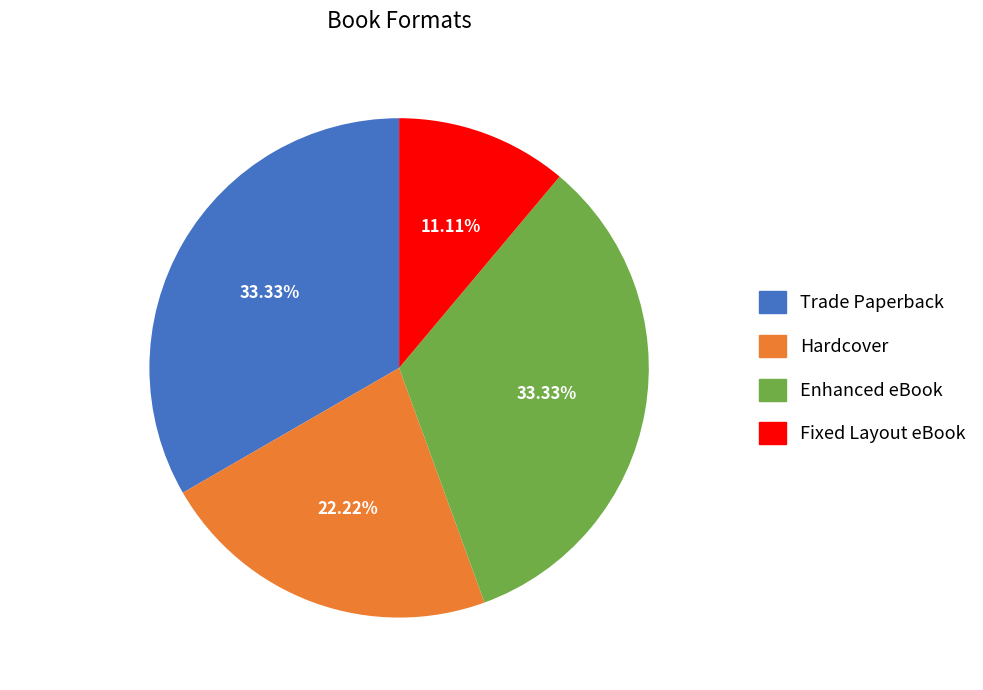

What is the smallest slice in the pie chart?

Fixed Layout eBook